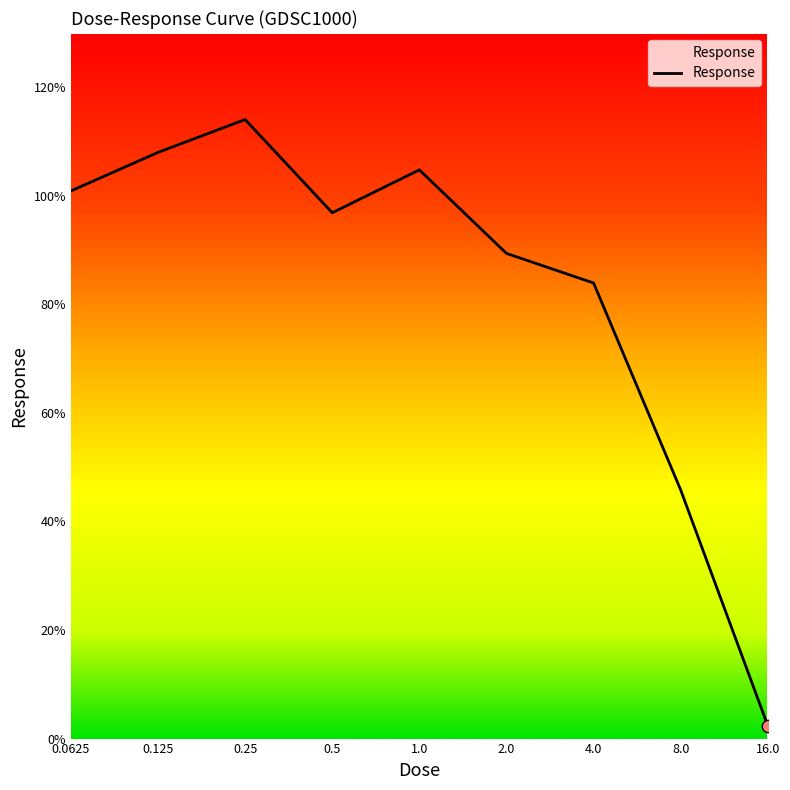

What is the maximum value shown in the chart?

114.1